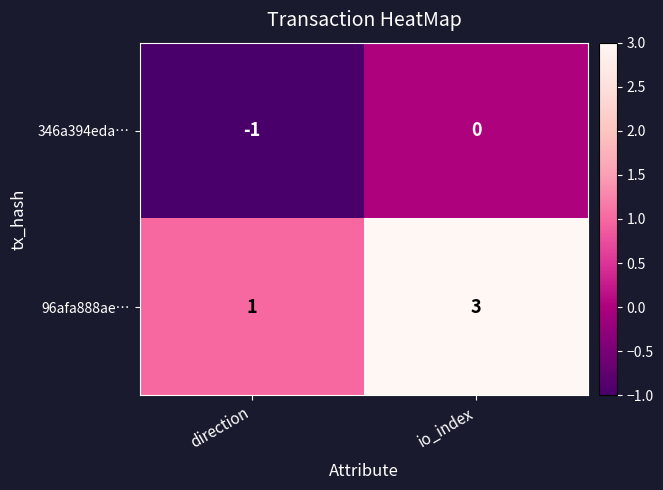

Which label corresponds to the smallest value in the chart?

direction